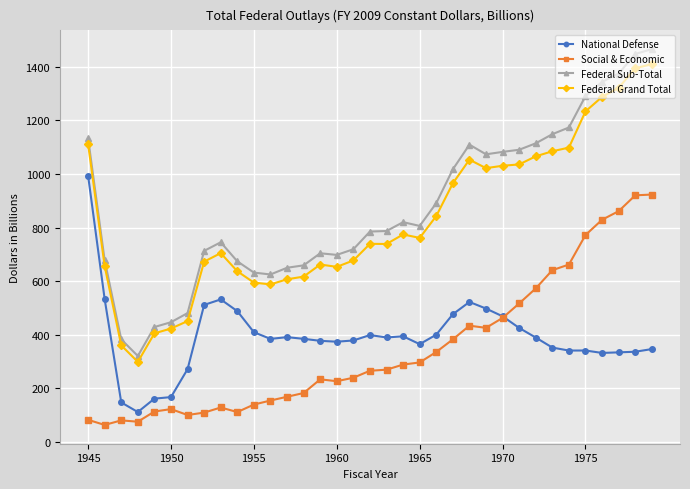

True or false: National Defense has more than 2 interior local peaks.

True